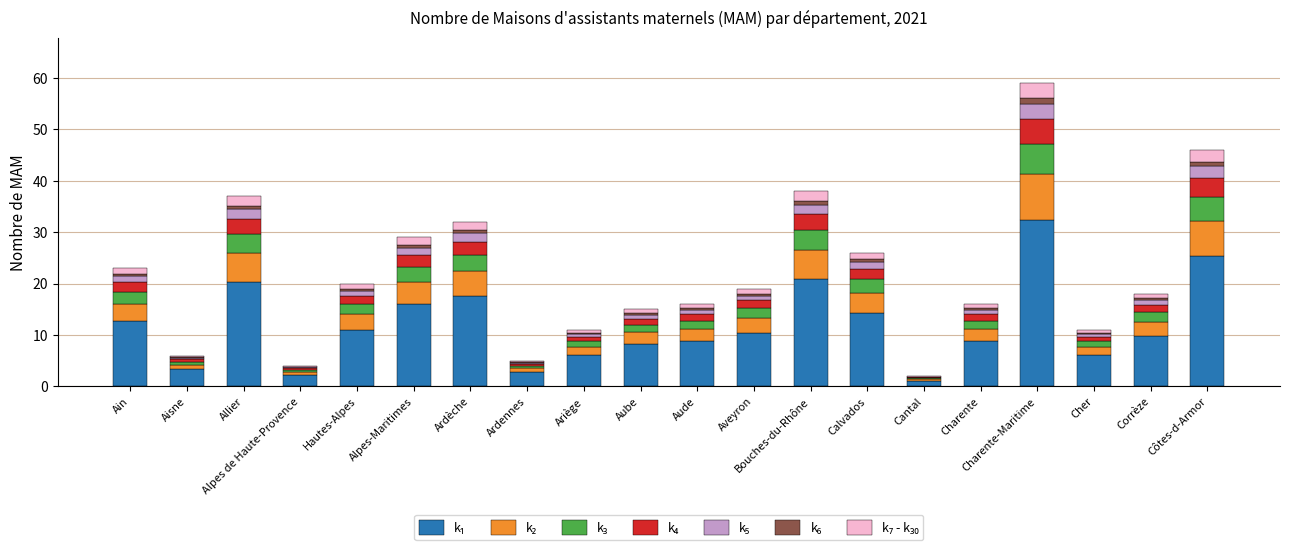

Are the bars horizontal?

No